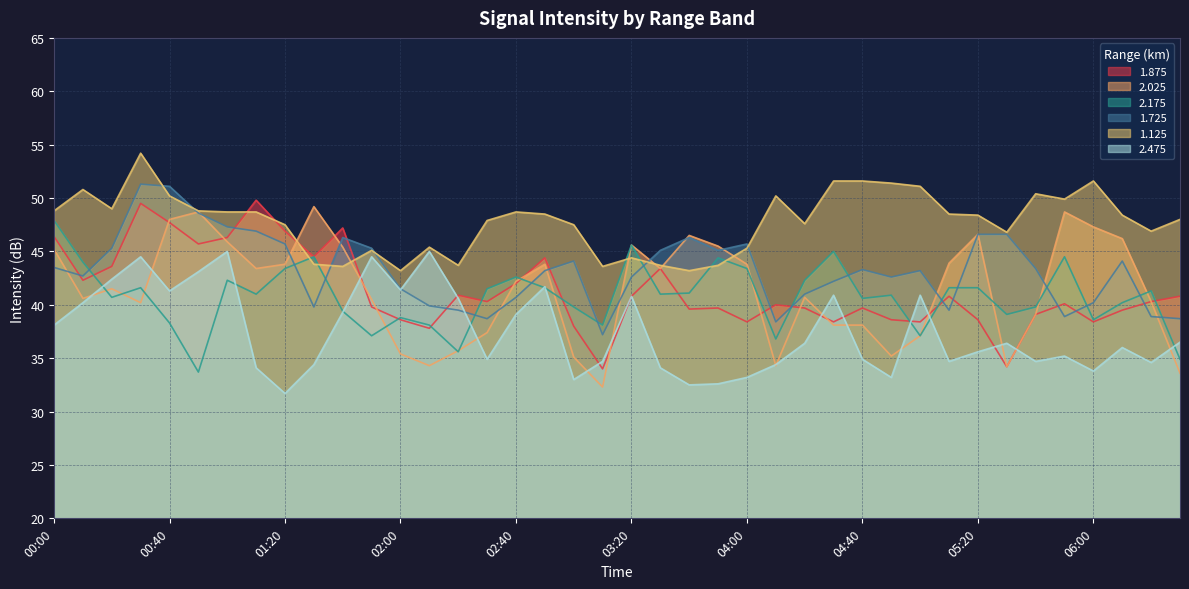

Reading right to left, what are all the values shown in this chart?

1.875: 06:30=40.8	06:20=40.3	06:10=39.5	06:00=38.4	05:50=40.1	05:40=39.1	05:30=34.2	05:20=38.6	05:10=40.8	05:00=38.4	04:50=38.6	04:40=39.7	04:30=38.4	04:20=39.7	04:10=40.0	04:00=38.4	03:50=39.7	03:40=39.6	03:30=43.4	03:20=40.8	03:10=34.0	03:00=38.0	02:50=44.4	02:40=42.0	02:30=40.3	02:20=40.9	02:10=37.8	02:00=38.6	01:50=39.8	01:40=47.2	01:30=44.5	01:20=46.9	01:10=49.8	01:00=46.3	00:50=45.7	00:40=47.7	00:30=49.5	00:20=43.6	00:10=42.3	00:00=46.4
2.025: 06:30=33.6	06:20=40.3	06:10=46.2	06:00=47.3	05:50=48.7	05:40=39.1	05:30=34.2	05:20=46.6	05:10=43.9	05:00=37.1	04:50=35.2	04:40=38.1	04:30=38.1	04:20=40.7	04:10=34.3	04:00=43.8	03:50=45.5	03:40=46.5	03:30=43.4	03:20=45.6	03:10=32.3	03:00=35.1	02:50=43.8	02:40=42.2	02:30=37.4	02:20=35.7	02:10=34.3	02:00=35.4	01:50=40.5	01:40=45.4	01:30=49.2	01:20=43.8	01:10=43.4	01:00=45.9	00:50=48.7	00:40=48.0	00:30=40.2	00:20=41.5	00:10=40.6	00:00=45.2
2.175: 06:30=34.9	06:20=41.3	06:10=40.2	06:00=38.6	05:50=44.5	05:40=39.8	05:30=39.1	05:20=41.6	05:10=41.6	05:00=37.1	04:50=40.9	04:40=40.6	04:30=45.0	04:20=42.3	04:10=36.8	04:00=43.4	03:50=44.4	03:40=41.1	03:30=41.0	03:20=45.6	03:10=38.1	03:00=39.8	02:50=41.6	02:40=42.6	02:30=41.5	02:20=35.6	02:10=38.1	02:00=38.8	01:50=37.1	01:40=39.4	01:30=44.5	01:20=43.4	01:10=41.0	01:00=42.3	00:50=33.7	00:40=38.3	00:30=41.6	00:20=40.7	00:10=44.0	00:00=47.9
1.725: 06:30=38.7	06:20=38.9	06:10=44.1	06:00=40.2	05:50=38.9	05:40=43.4	05:30=46.6	05:20=46.6	05:10=39.5	05:00=43.2	04:50=42.6	04:40=43.3	04:30=42.2	04:20=41.0	04:10=38.4	04:00=45.7	03:50=45.1	03:40=46.3	03:30=45.1	03:20=42.6	03:10=37.2	03:00=44.1	02:50=43.2	02:40=40.7	02:30=38.7	02:20=39.5	02:10=39.9	02:00=41.5	01:50=45.3	01:40=46.3	01:30=39.8	01:20=45.7	01:10=46.9	01:00=47.3	00:50=48.6	00:40=51.1	00:30=51.3	00:20=45.3	00:10=42.7	00:00=43.5
1.125: 06:30=48.0	06:20=46.9	06:10=48.4	06:00=51.6	05:50=49.9	05:40=50.4	05:30=46.8	05:20=48.4	05:10=48.5	05:00=51.1	04:50=51.4	04:40=51.6	04:30=51.6	04:20=47.6	04:10=50.2	04:00=45.3	03:50=43.7	03:40=43.2	03:30=43.7	03:20=44.4	03:10=43.6	03:00=47.5	02:50=48.5	02:40=48.7	02:30=47.9	02:20=43.7	02:10=45.4	02:00=43.2	01:50=45.1	01:40=43.6	01:30=43.8	01:20=47.5	01:10=48.7	01:00=48.7	00:50=48.8	00:40=50.2	00:30=54.2	00:20=49.0	00:10=50.8	00:00=48.8
2.475: 06:30=36.5	06:20=34.6	06:10=36.0	06:00=33.8	05:50=35.2	05:40=34.7	05:30=36.4	05:20=35.6	05:10=34.7	05:00=40.9	04:50=33.2	04:40=34.9	04:30=40.9	04:20=36.4	04:10=34.4	04:00=33.2	03:50=32.6	03:40=32.5	03:30=34.1	03:20=40.8	03:10=34.7	03:00=33.0	02:50=41.7	02:40=39.1	02:30=34.9	02:20=40.6	02:10=45.0	02:00=41.4	01:50=44.5	01:40=39.3	01:30=34.4	01:20=31.7	01:10=34.1	01:00=45.0	00:50=43.1	00:40=41.3	00:30=44.5	00:20=42.4	00:10=40.2	00:00=38.1